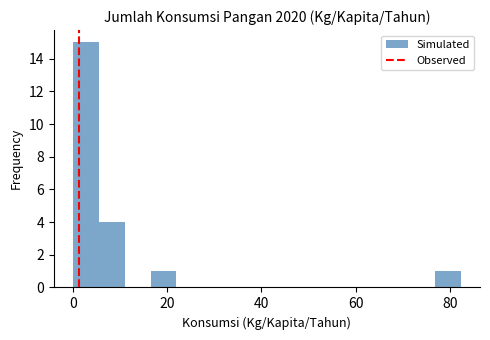

Read against the x-axis, roughly where is the centre of the tallest bar?

2